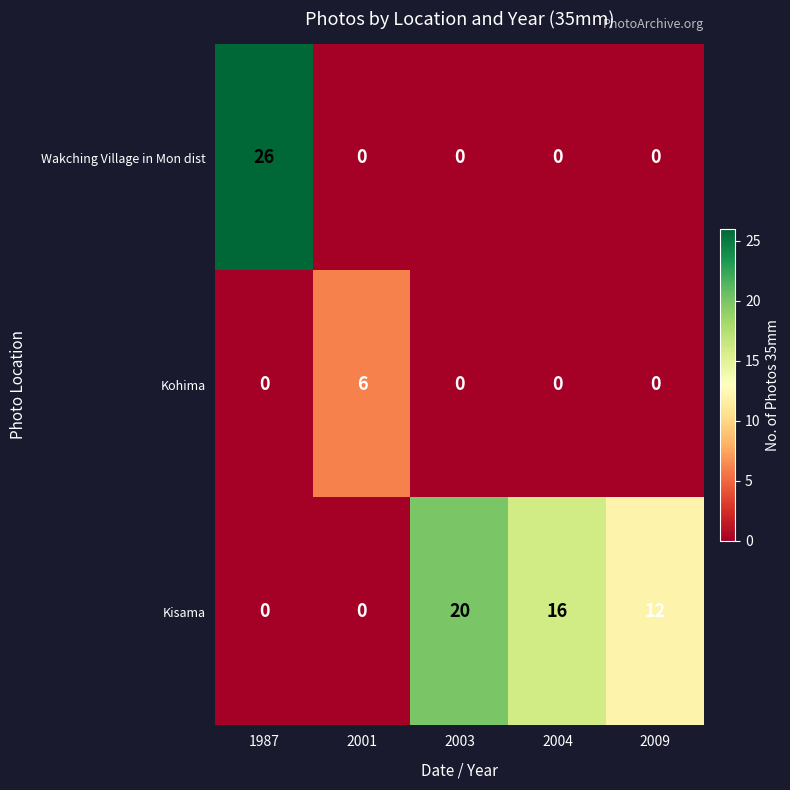

At which category does the chart reach its peak across all series?

1987